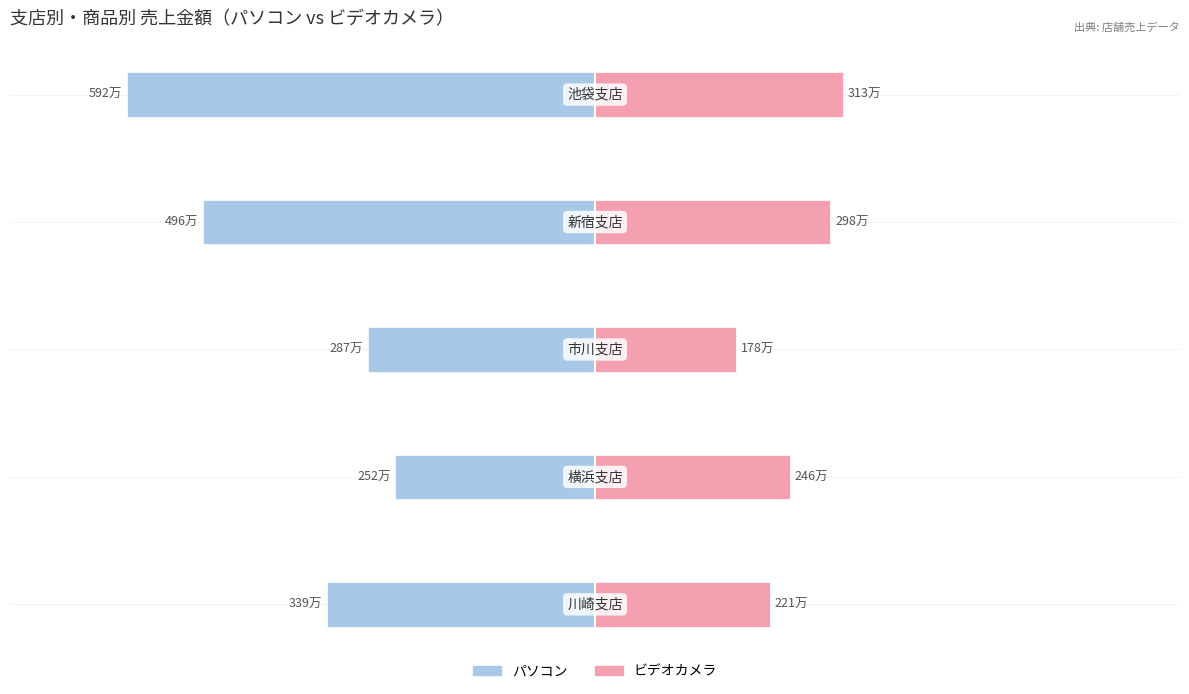

What value does the パソコン series have at 2?

-2871000